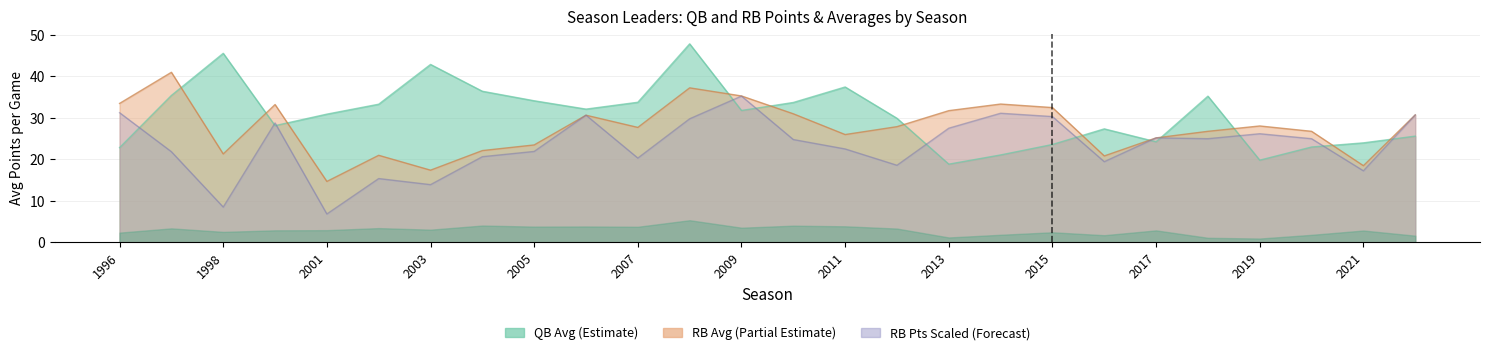

What is the difference between the highest and lowest values at 2022?

5.1